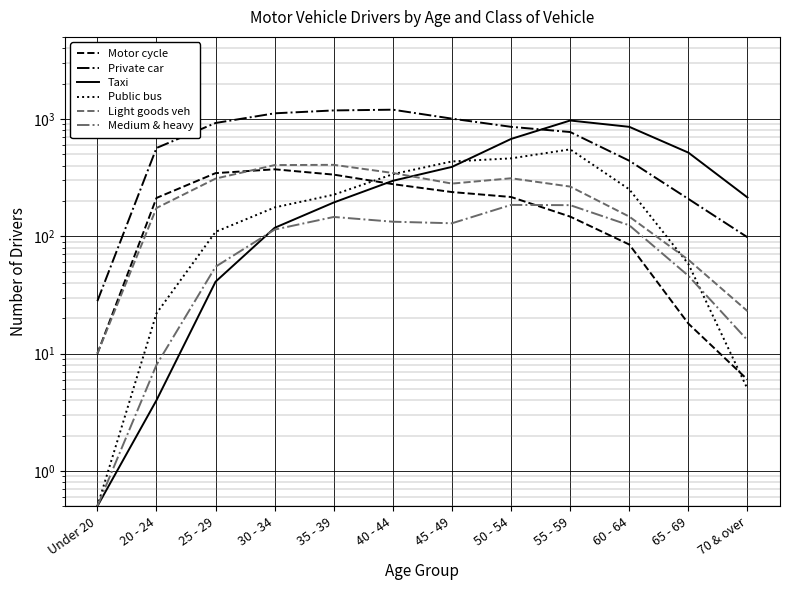

What is the label of the 4th point from the right?

55 - 59